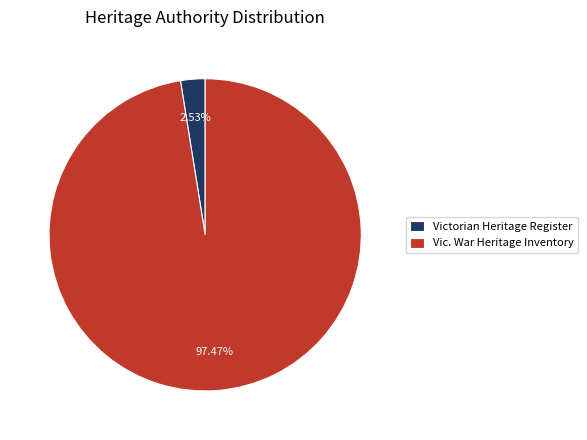

Which slice is the largest?

Vic. War Heritage Inventory